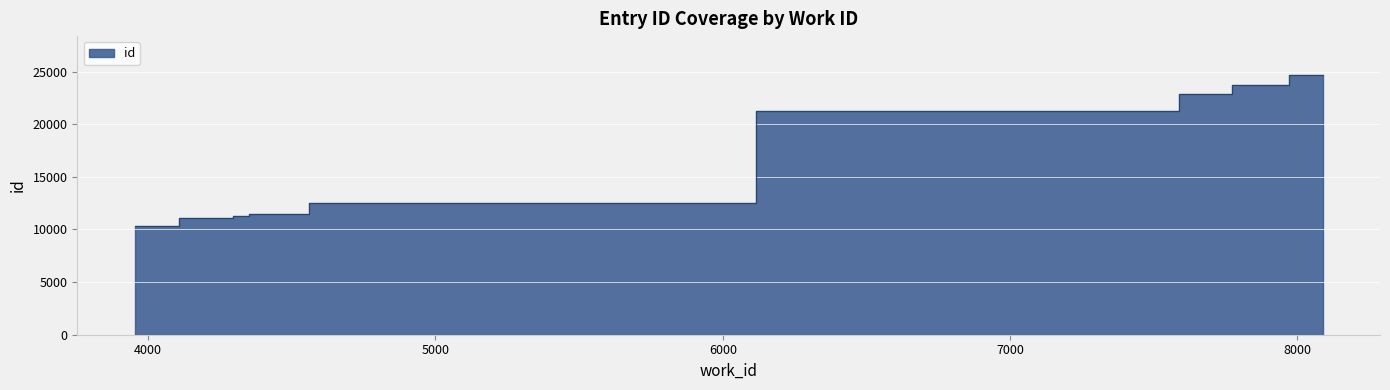

What value does the data have at 8088, to the nearest 10?

24680